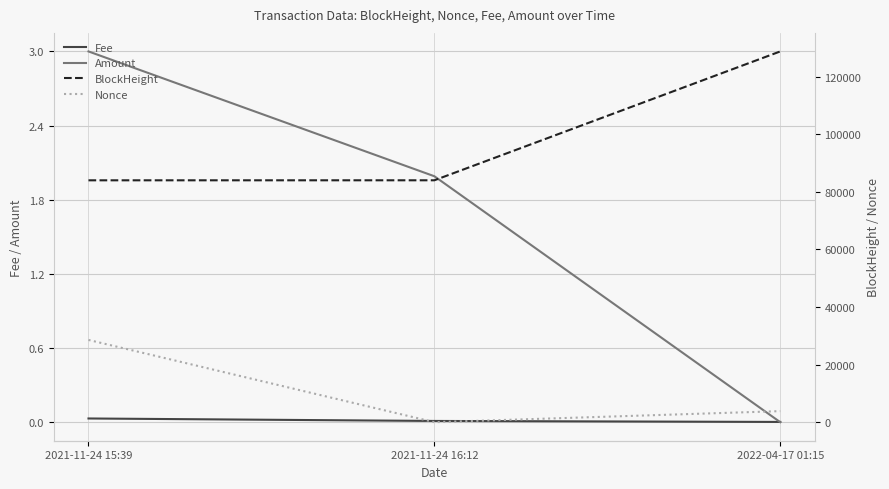

What position from the right is 2021-11-24 16:12?

2